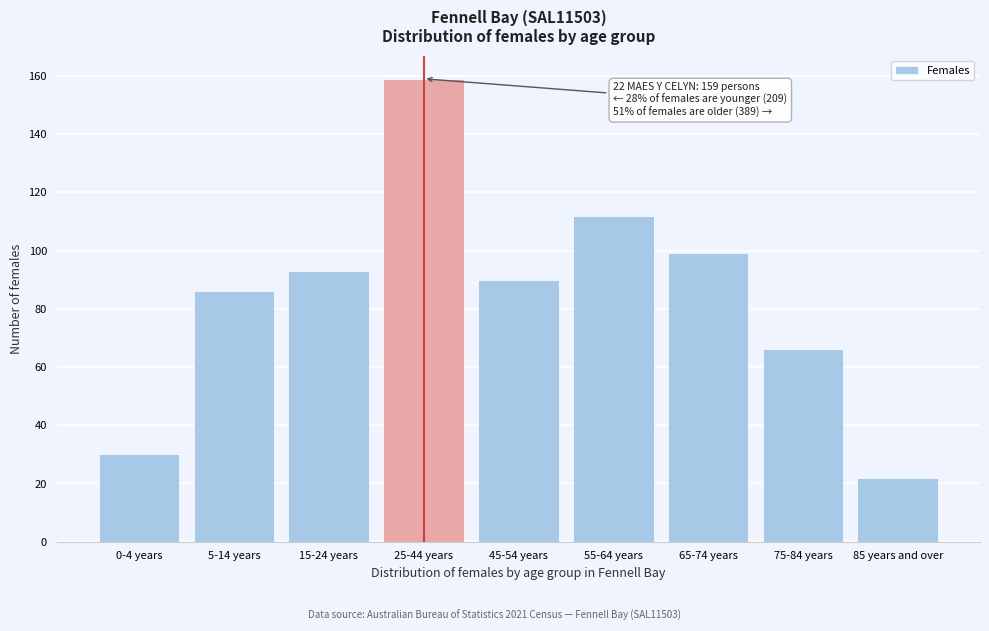

Reading left to right, extract all data points from this chart.

30	86	93	159	90	112	99	66	22